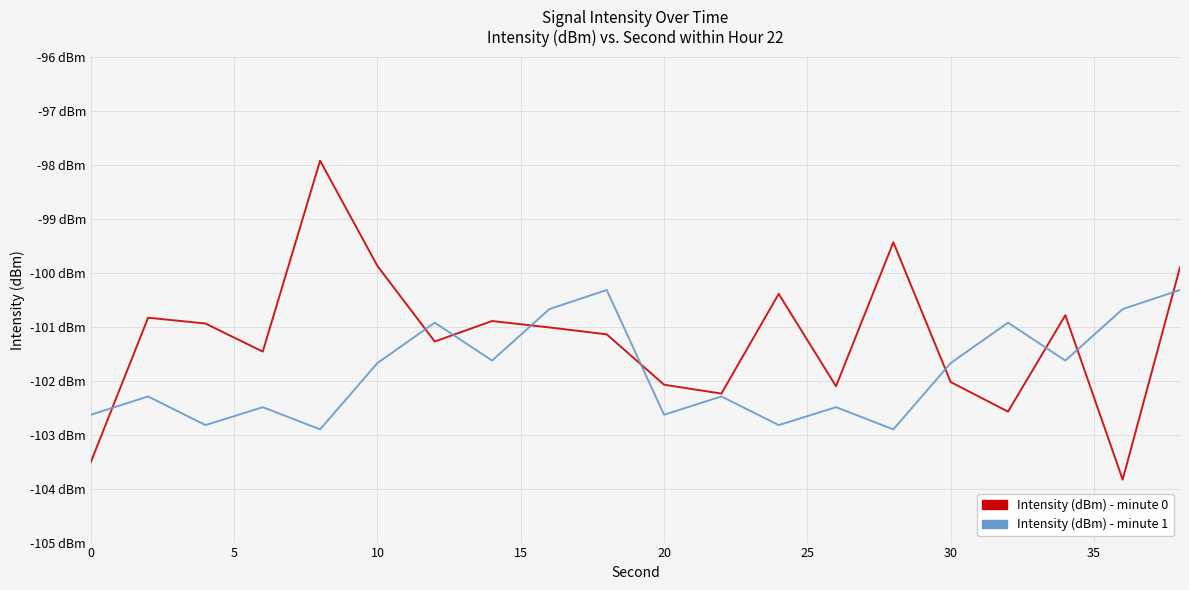

Rank the series by their maximum value, from highest to lowest.

Intensity (dBm) - minute 0, Intensity (dBm) - minute 1